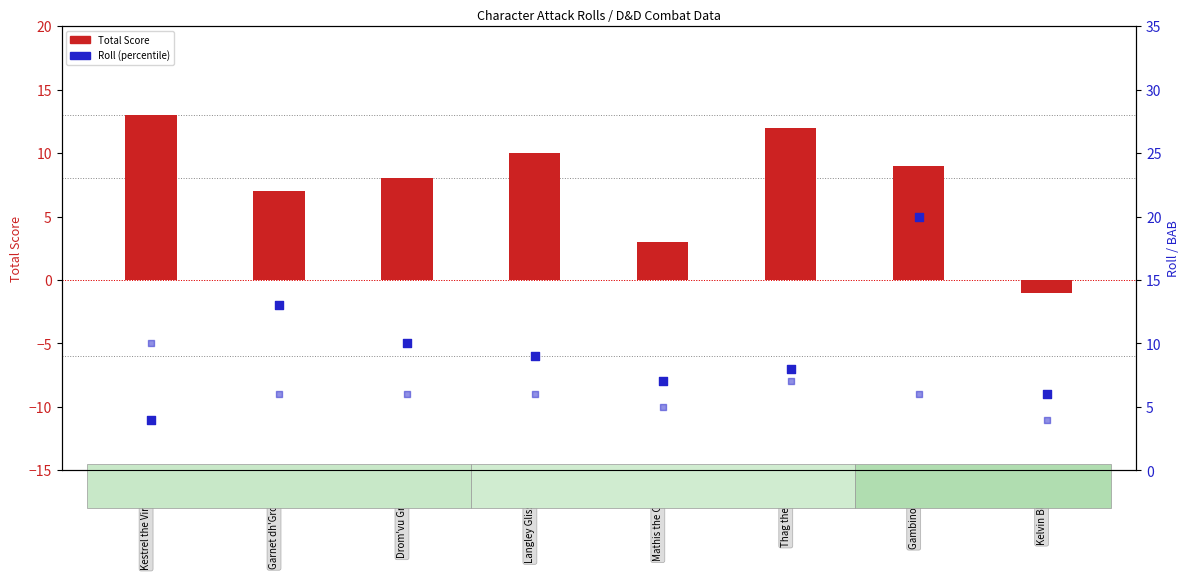

Which series has the largest Y range (max minus min)?

Roll